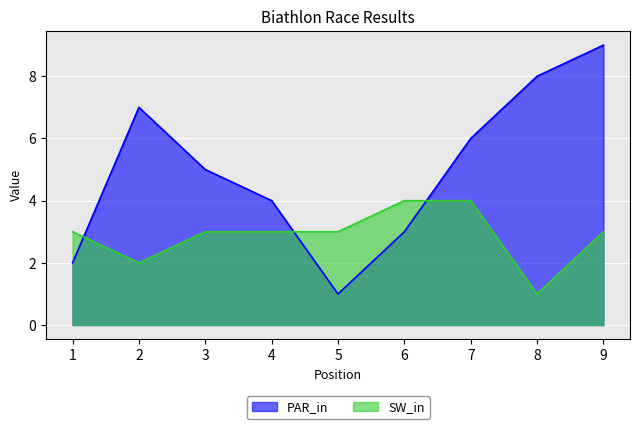

Reading right to left, what are all the values shown in this chart?

PAR_in: 9=9	8=8	7=6	6=3	5=1	4=4	3=5	2=7	1=2
SW_in: 9=3	8=1	7=4	6=4	5=3	4=3	3=3	2=2	1=3